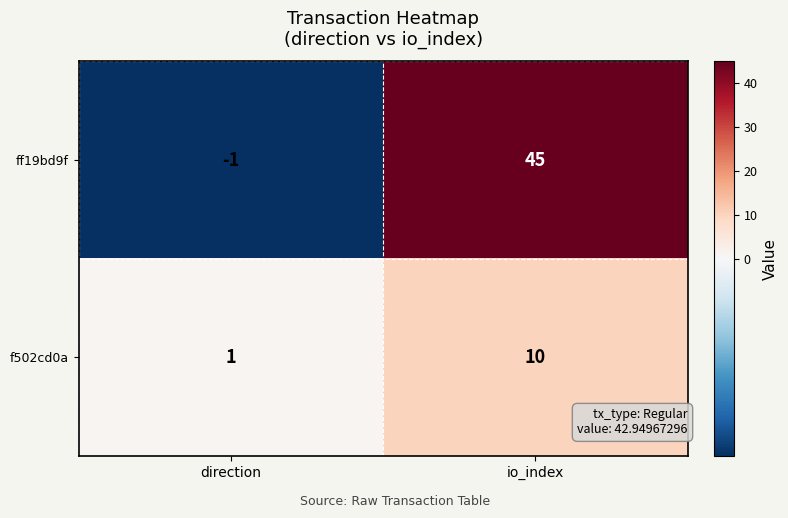

Is it true that f502cd0a equals 1 at direction?

True